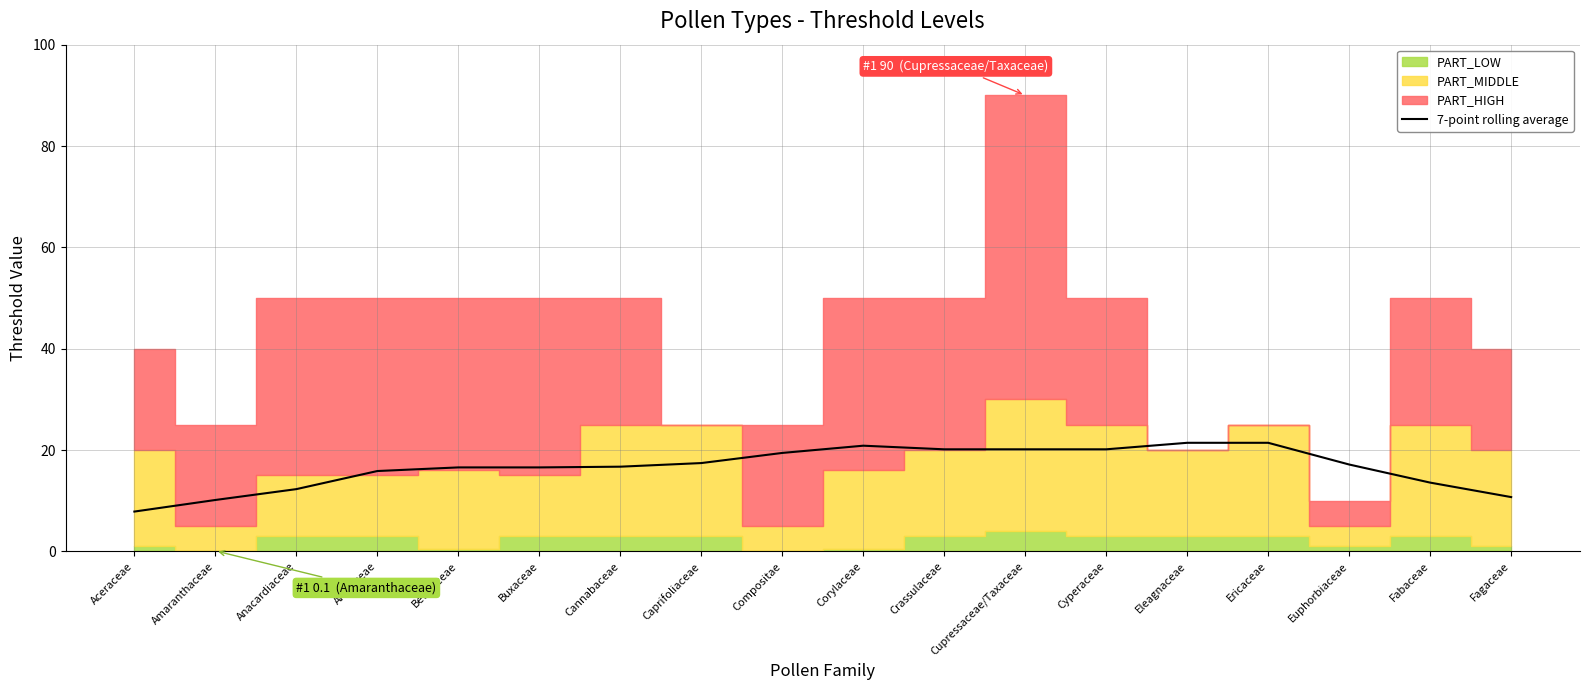

Reading left to right, what are all the values shown in this chart?

7.9	10.1	12.3	15.9	16.6	16.6	16.7	17.4	19.4	20.9	20.1	20.1	20.1	21.4	21.4	17.1	13.6	10.7